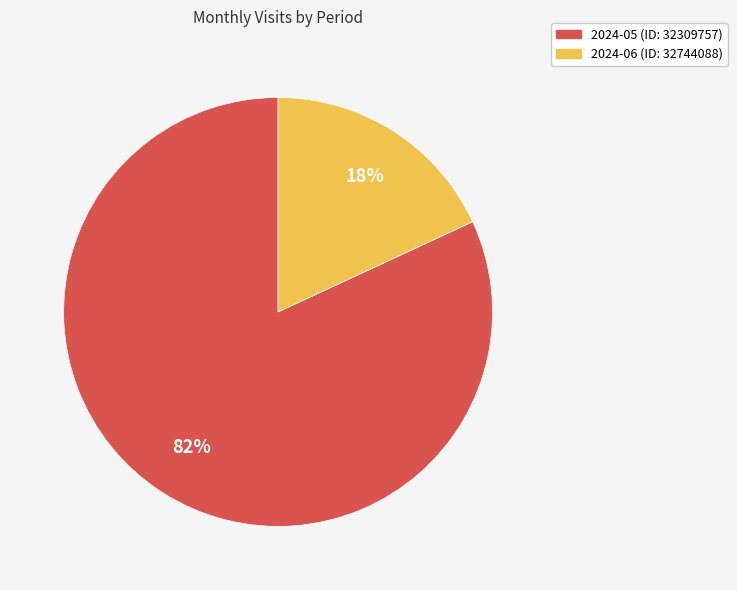

Rank the categories by value from lowest to highest.

2024-06 (ID: 32744088), 2024-05 (ID: 32309757)